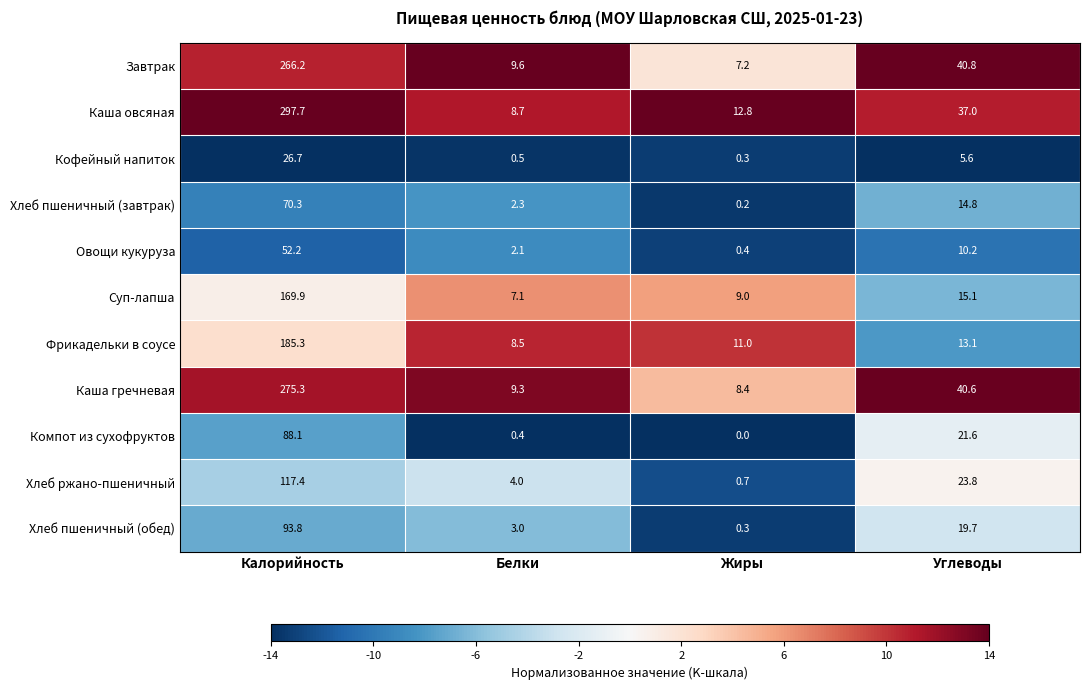

What is the difference between the Хлеб ржано-пшеничный values at Белки and Калорийность?

113.4